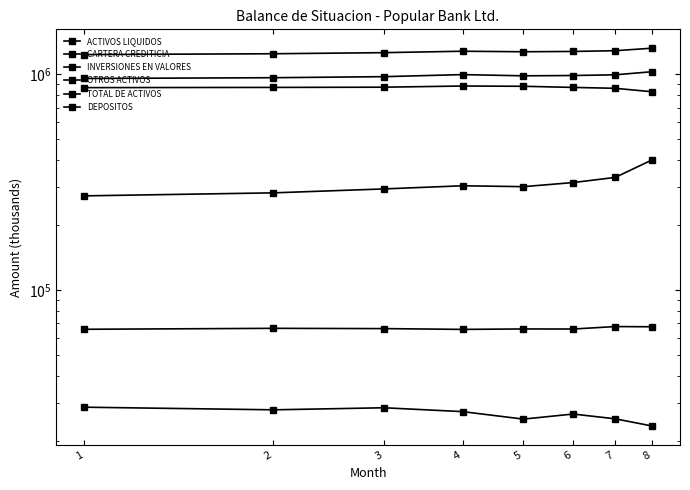

True or false: CARTERA CREDITICIA has a value of 881228.1 at 4.

True